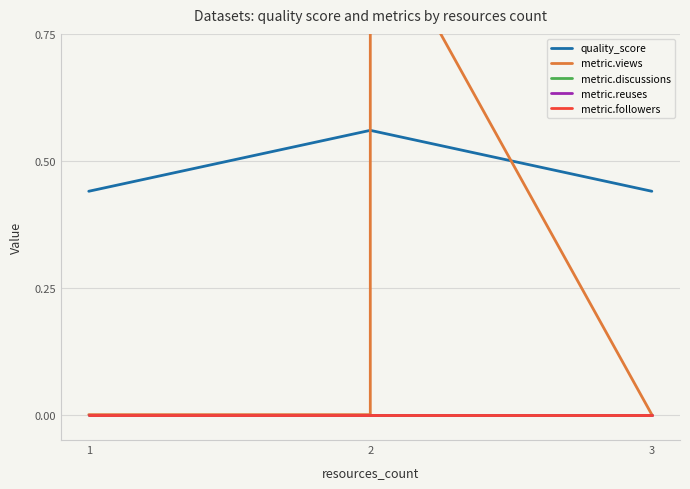

True or false: metric.reuses has more than 1 points higher than both neighbors.

False